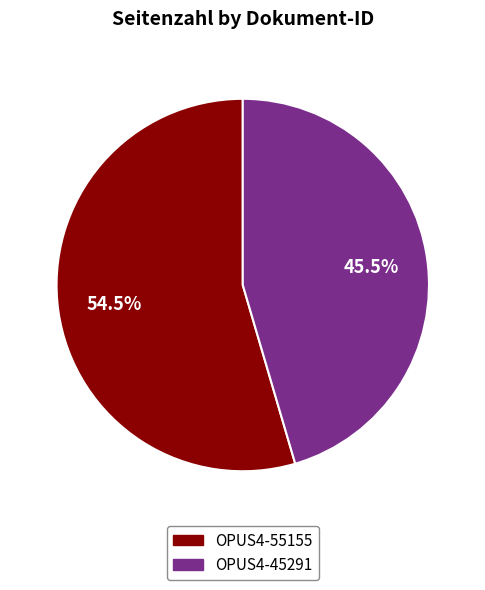

Is the sum of OPUS4-45291 and OPUS4-55155 greater than half?

Yes